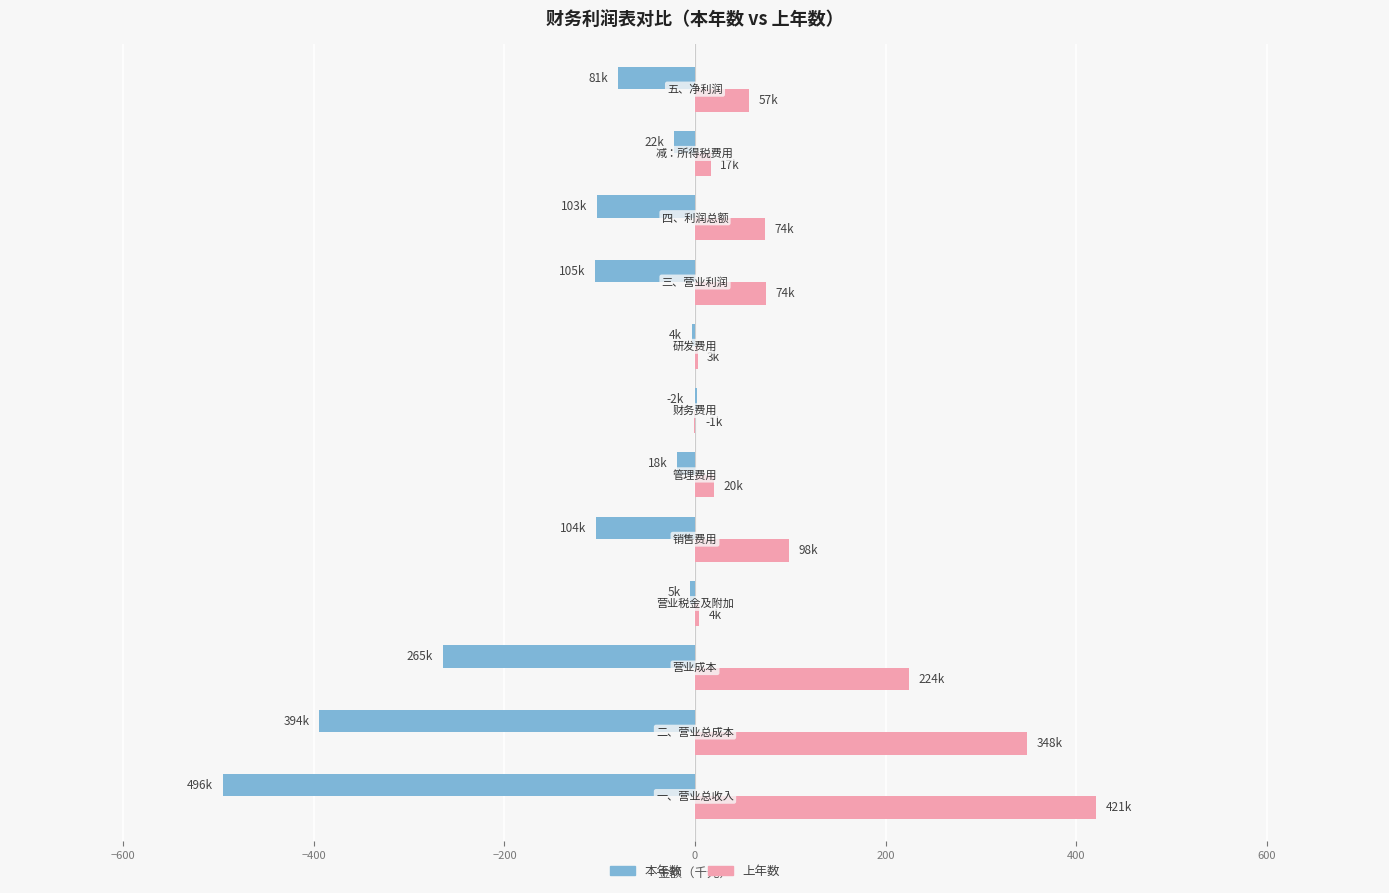

Which series has the largest total across all categories?

上年数